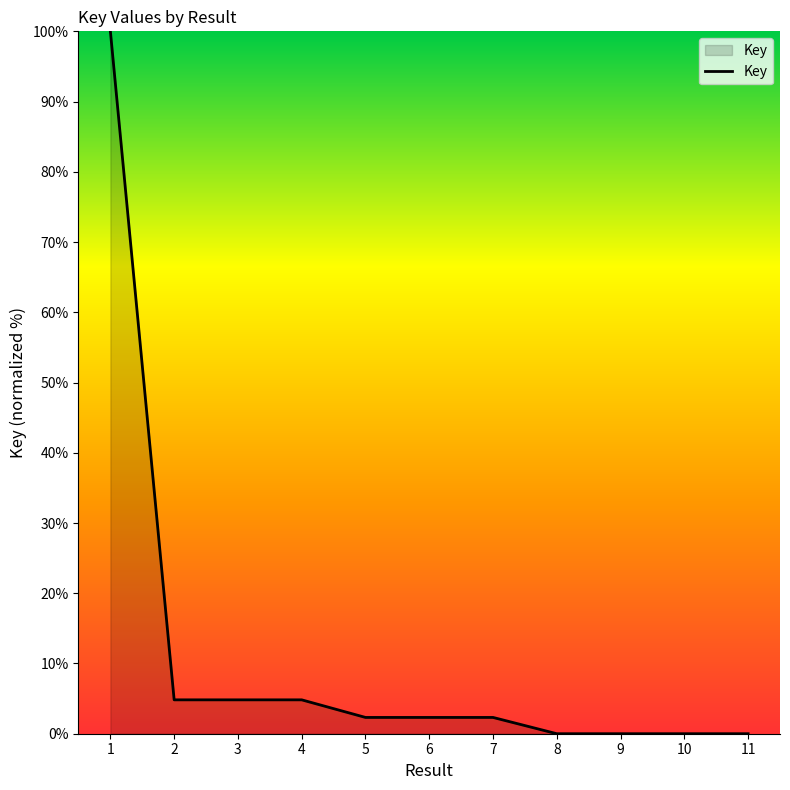

What is the difference between the maximum and minimum values?

100.0